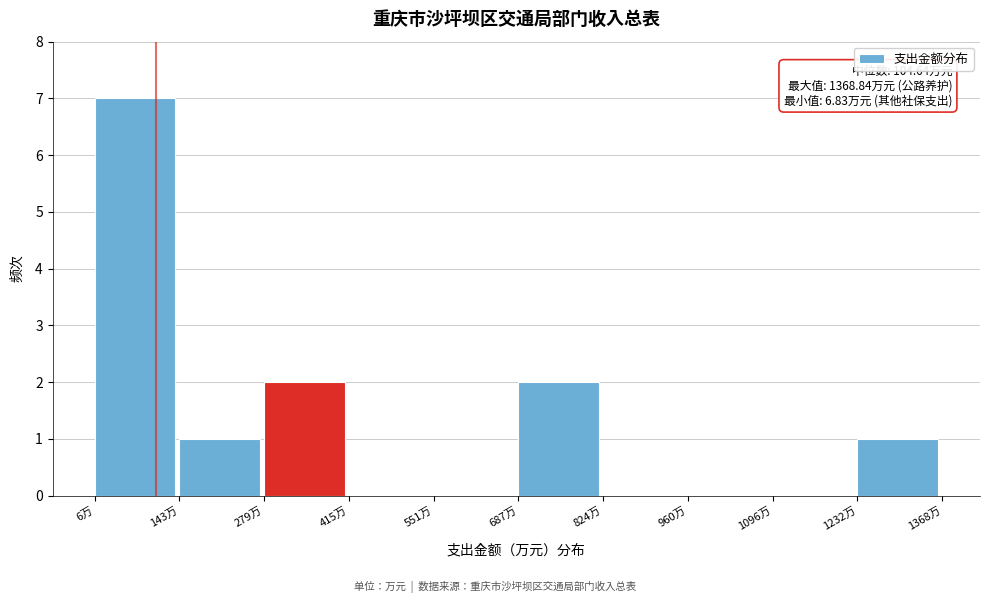

Over which range of the x-axis is the bar tallest?

0 to 140